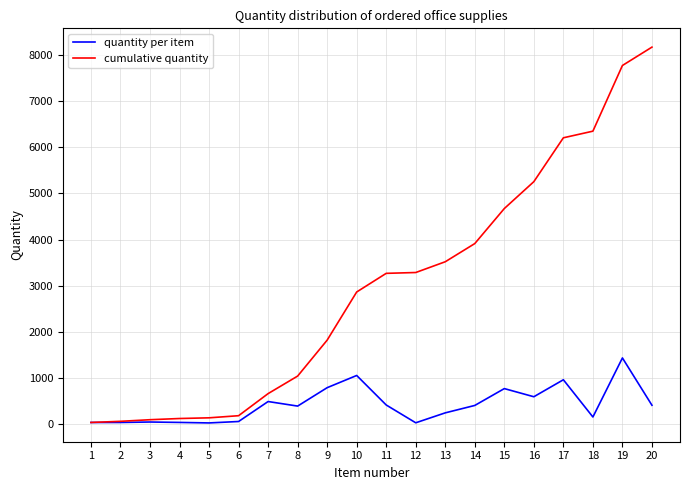

Rank the series by their maximum value, from highest to lowest.

cumulative quantity, quantity per item